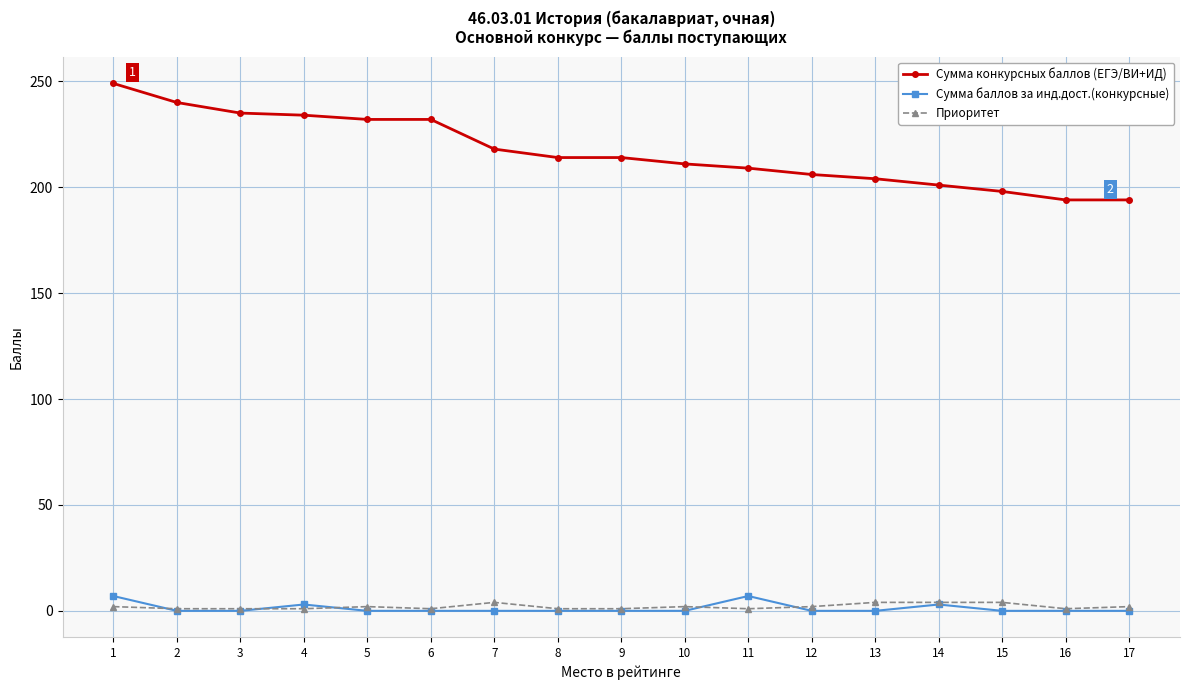

How many values in the Сумма конкурсных баллов (ЕГЭ/ВИ+ИД) series are below 214?

8